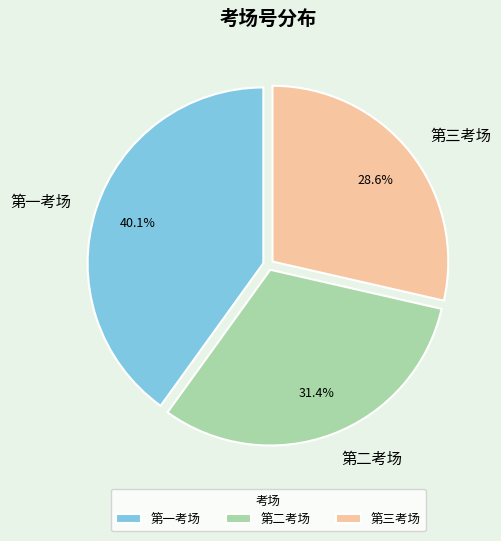

Is 第三考场 the majority of the pie?

No